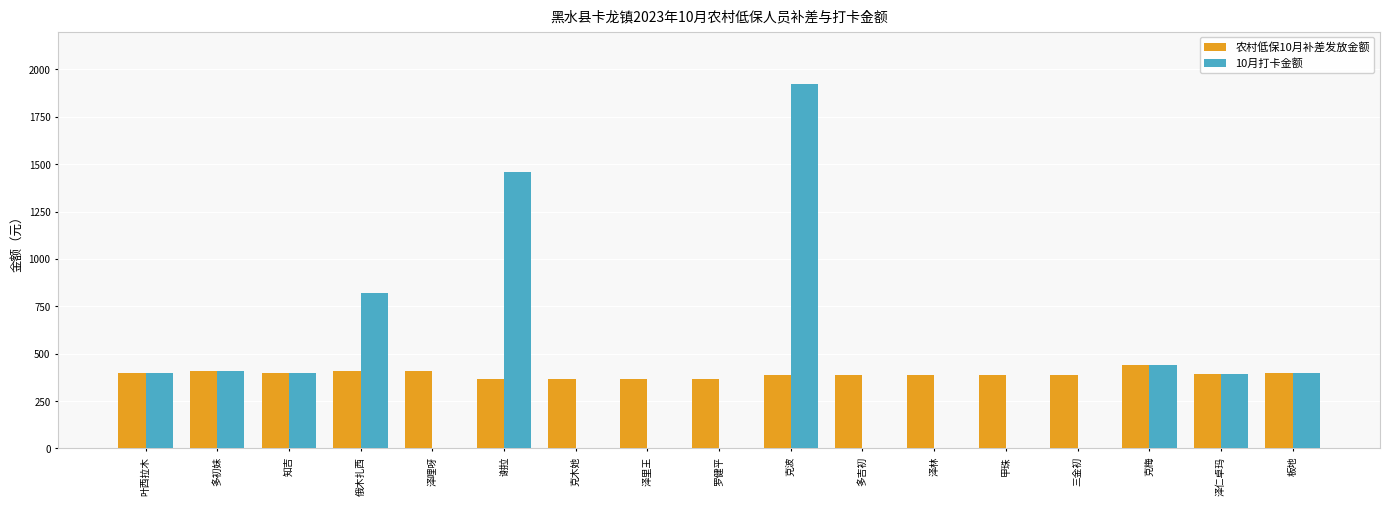

The 10月打卡金额 series shows 851 at 谢拉. True or false?

False